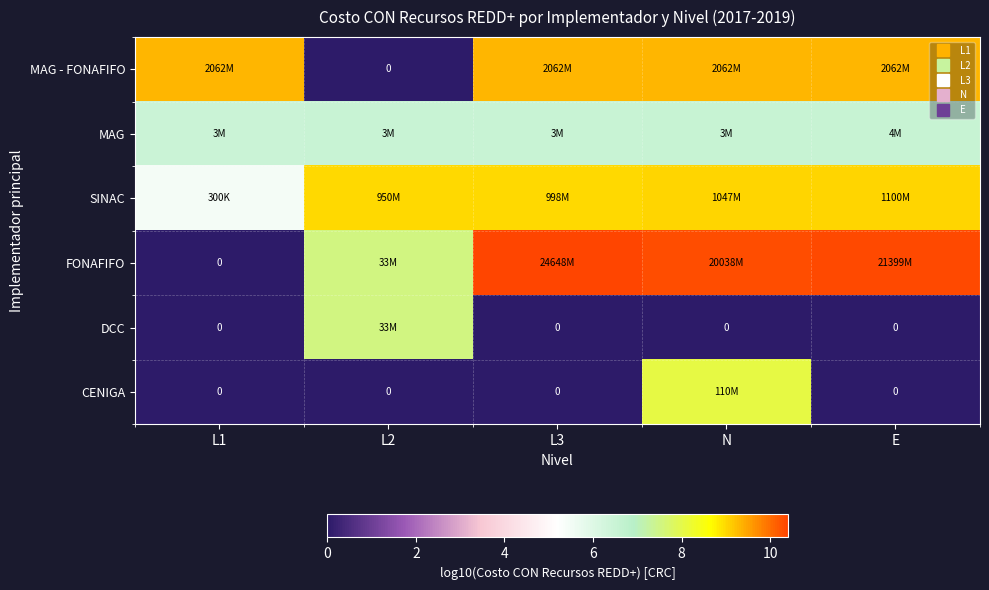

How many MAG values are between 6 and 7?

5